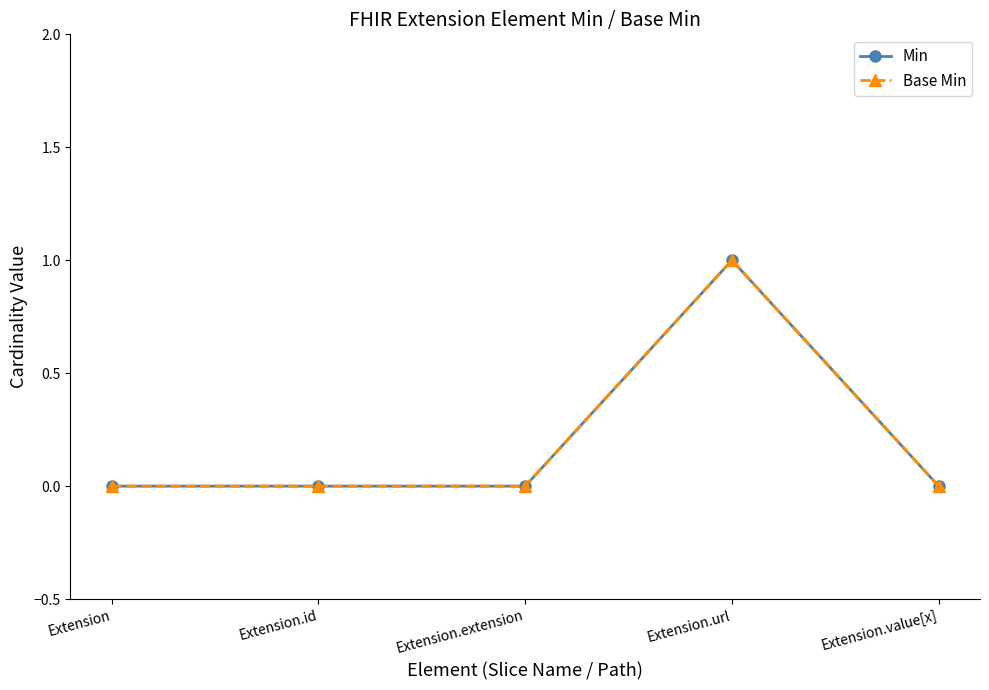

What is the label of the 2nd point from the left?

Extension.id